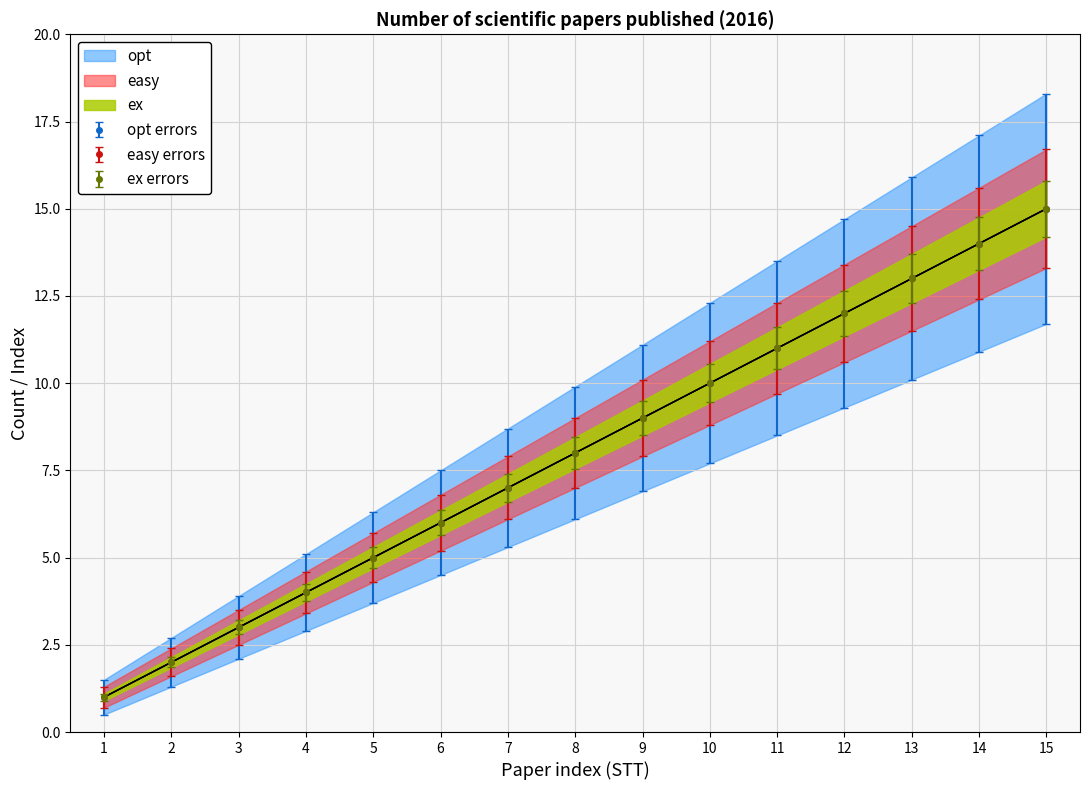

What is the highest value of the easy series?

15.0